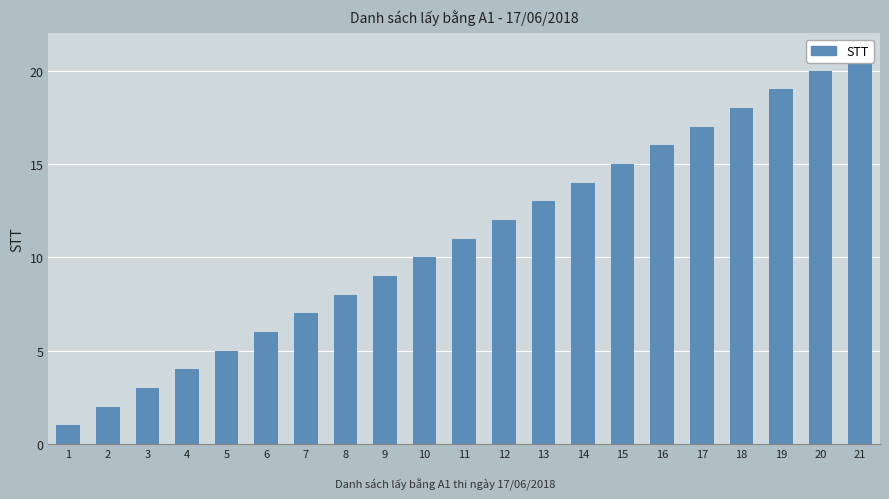

What is the average value?

11